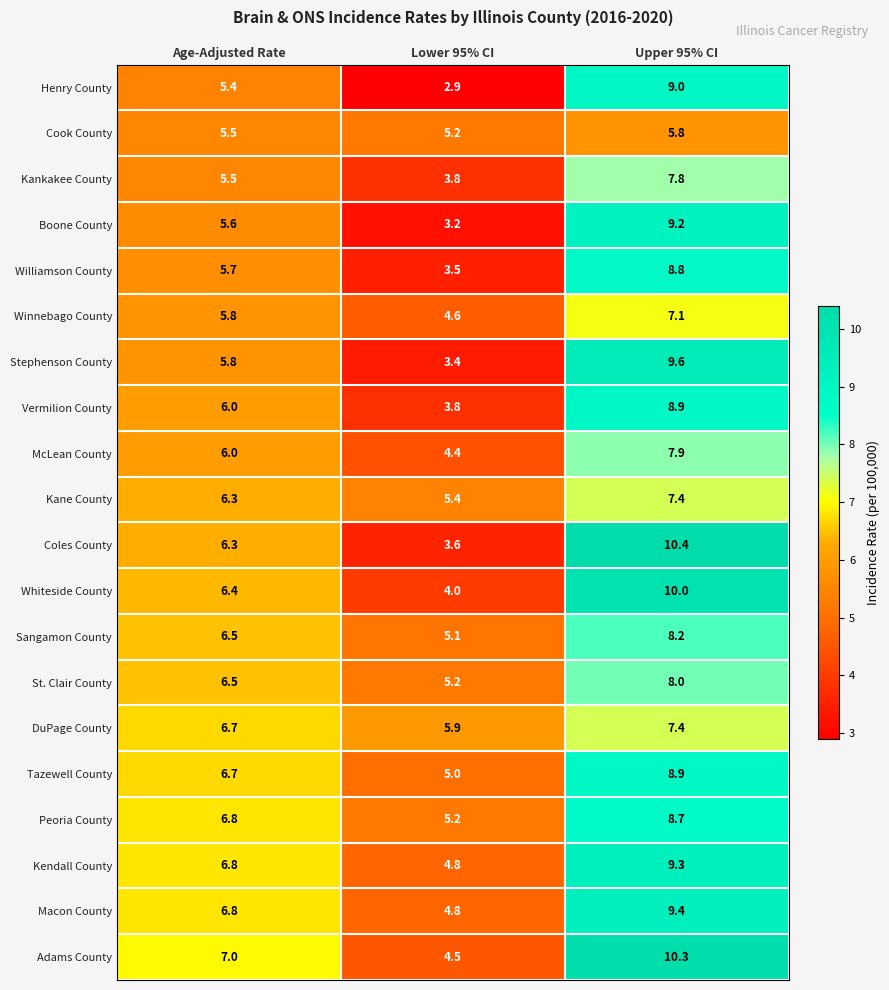

What is the minimum value shown in the chart?

2.9